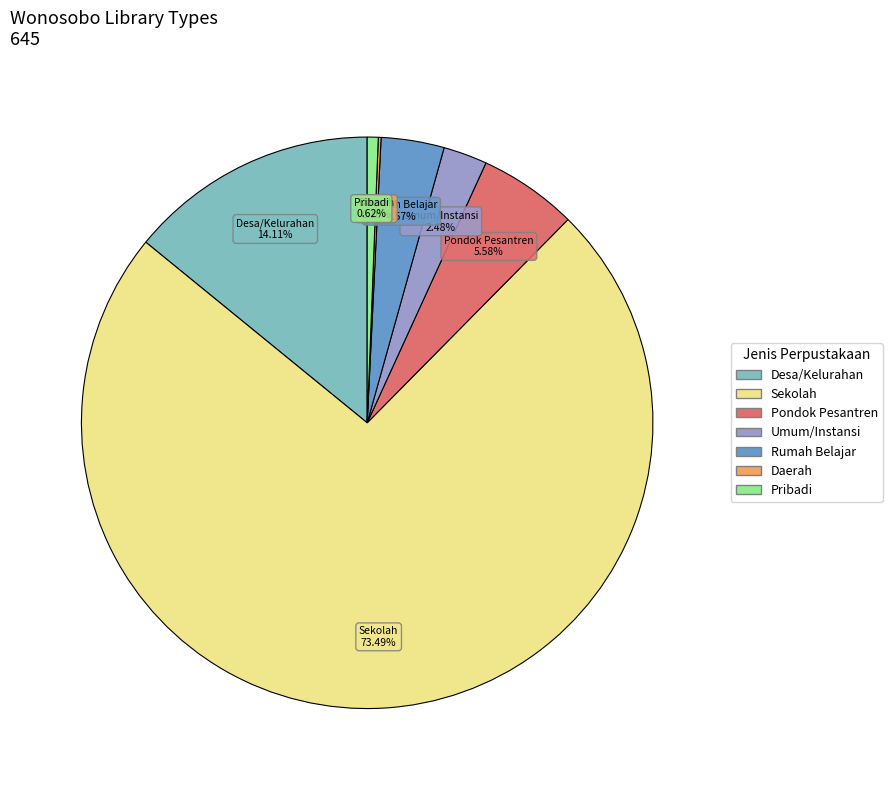

Is there a majority slice in this chart?

Yes